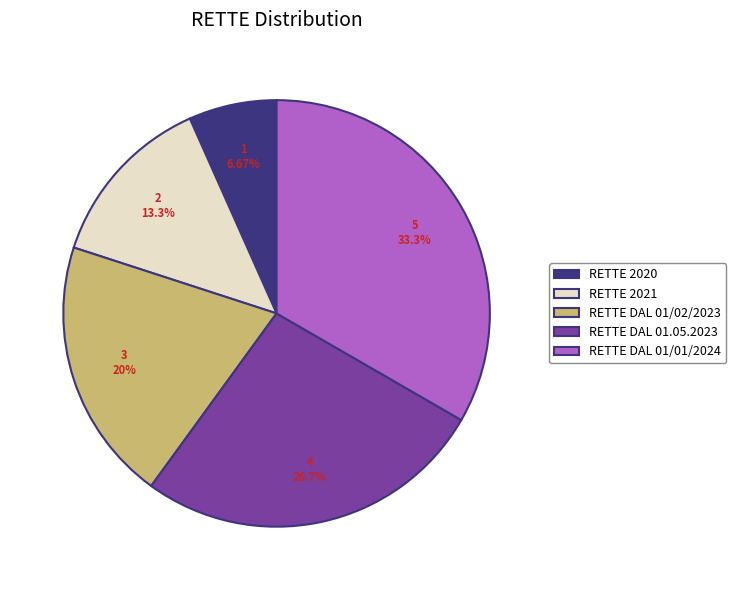

To the nearest percent, what percentage of the pie is RETTE DAL 01.05.2023?

27%